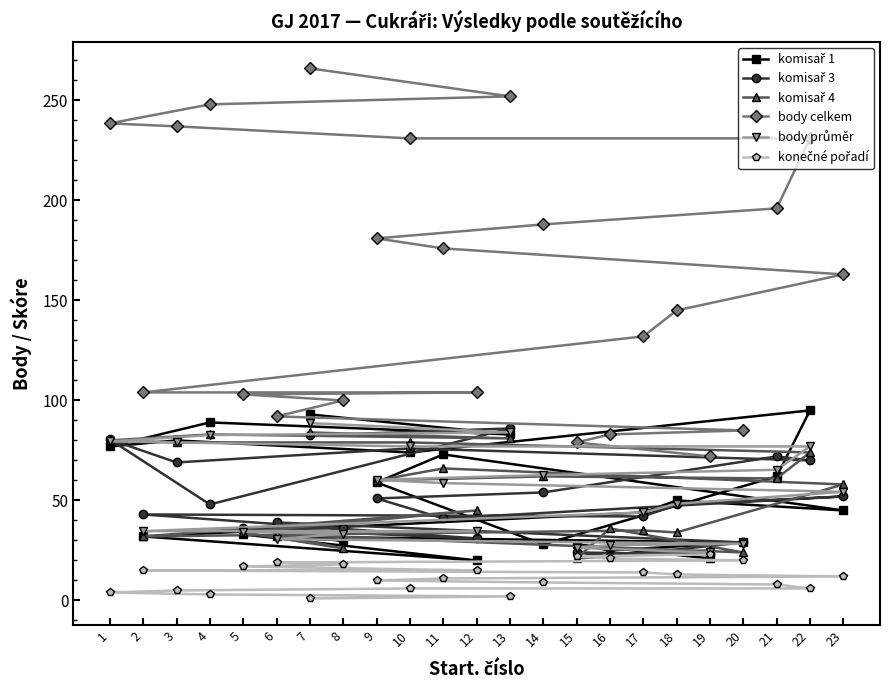

Which category has the highest value across all series?

7